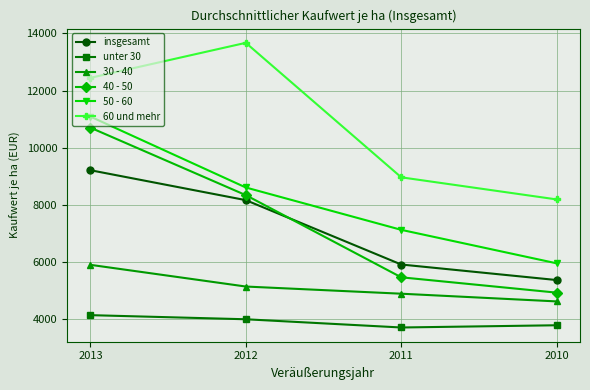

Which category has the lowest value in the insgesamt series?

2010